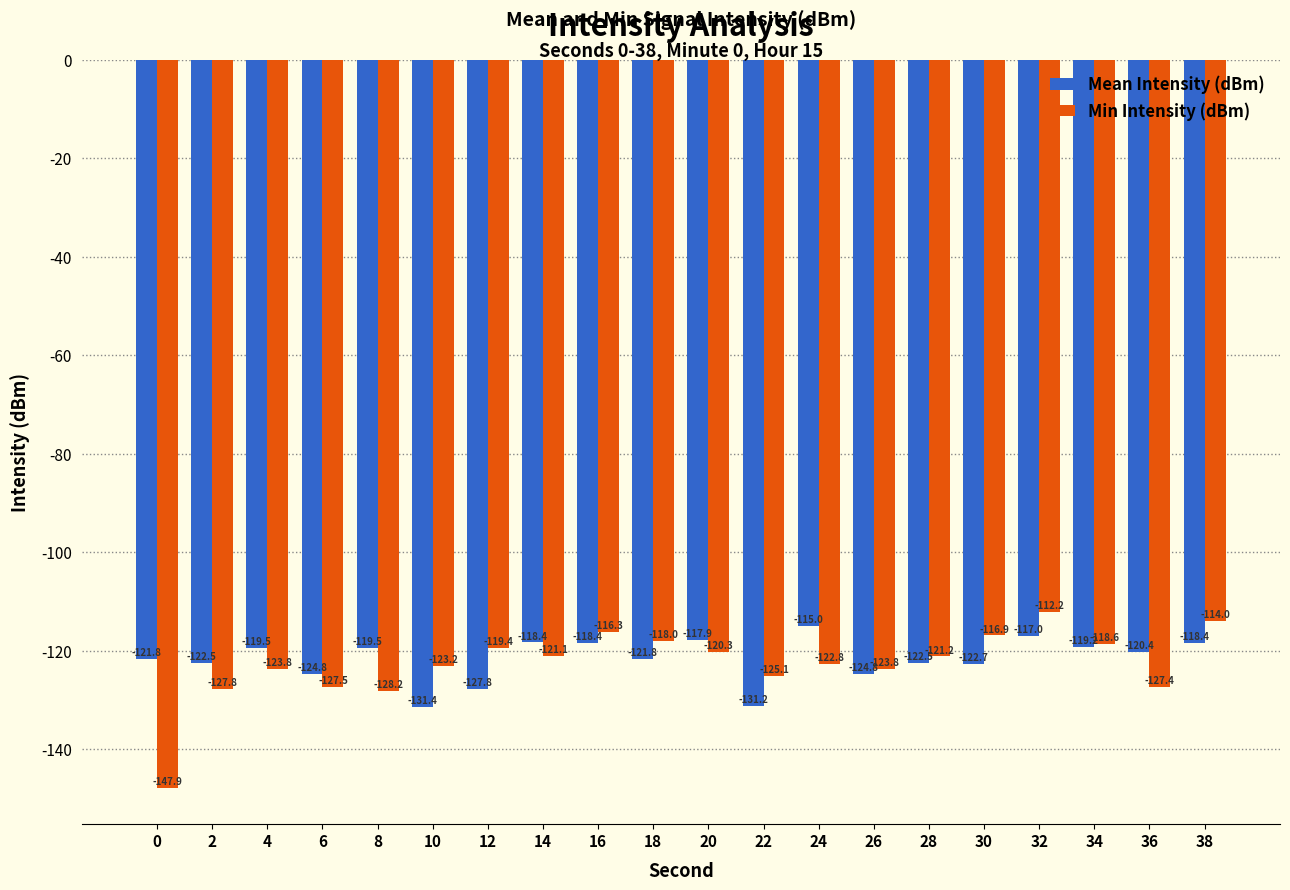

At which label does Min Intensity (dBm) reach its peak?

32